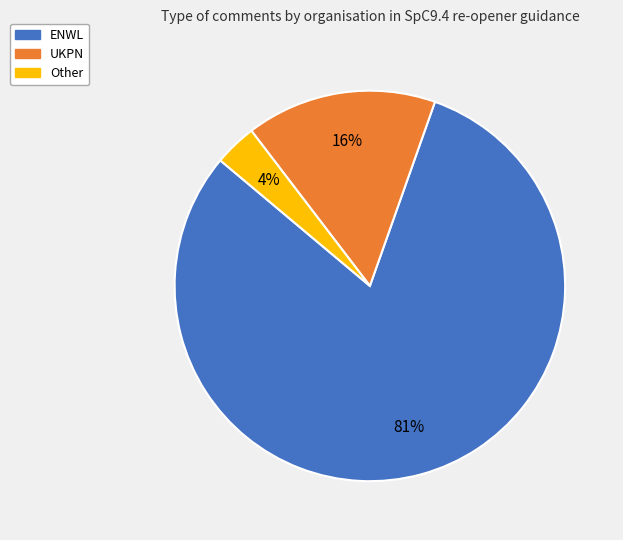

Is it true that UKPN is 22% of the pie?

False